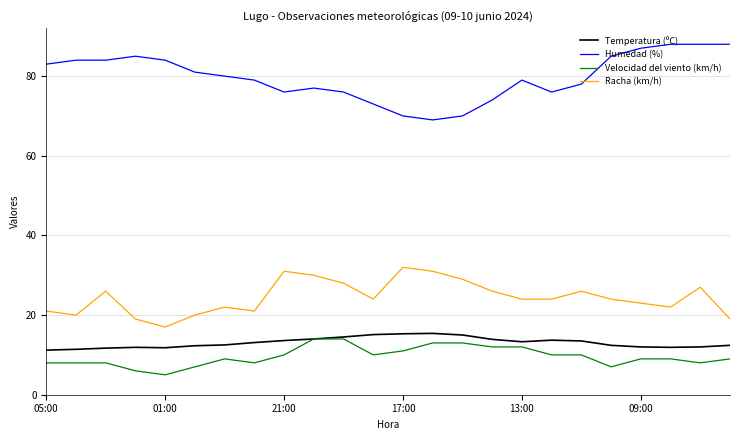

Which series has the largest total across all categories?

Humedad (%)